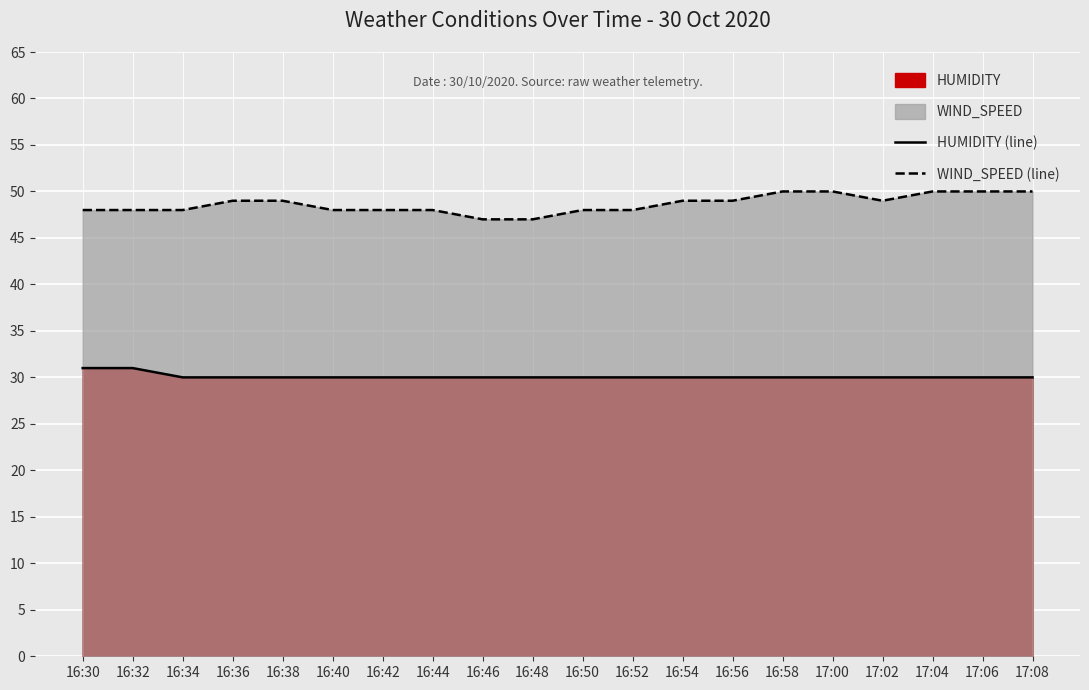

Which series has the largest range (max minus min)?

WIND_SPEED (line)